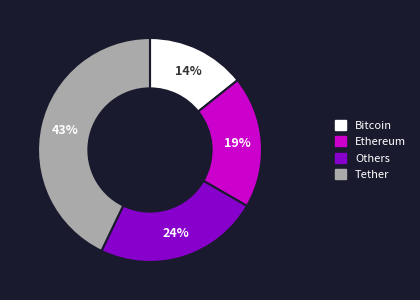

Does any single category account for the majority?

No